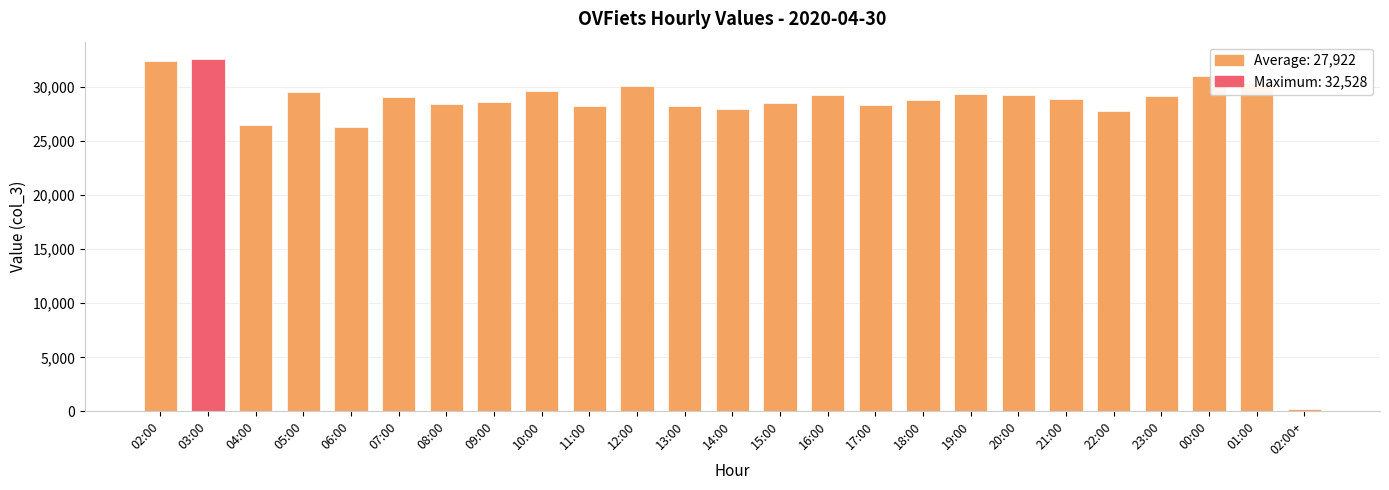

At which label does the data first exceed 28842?

02:00